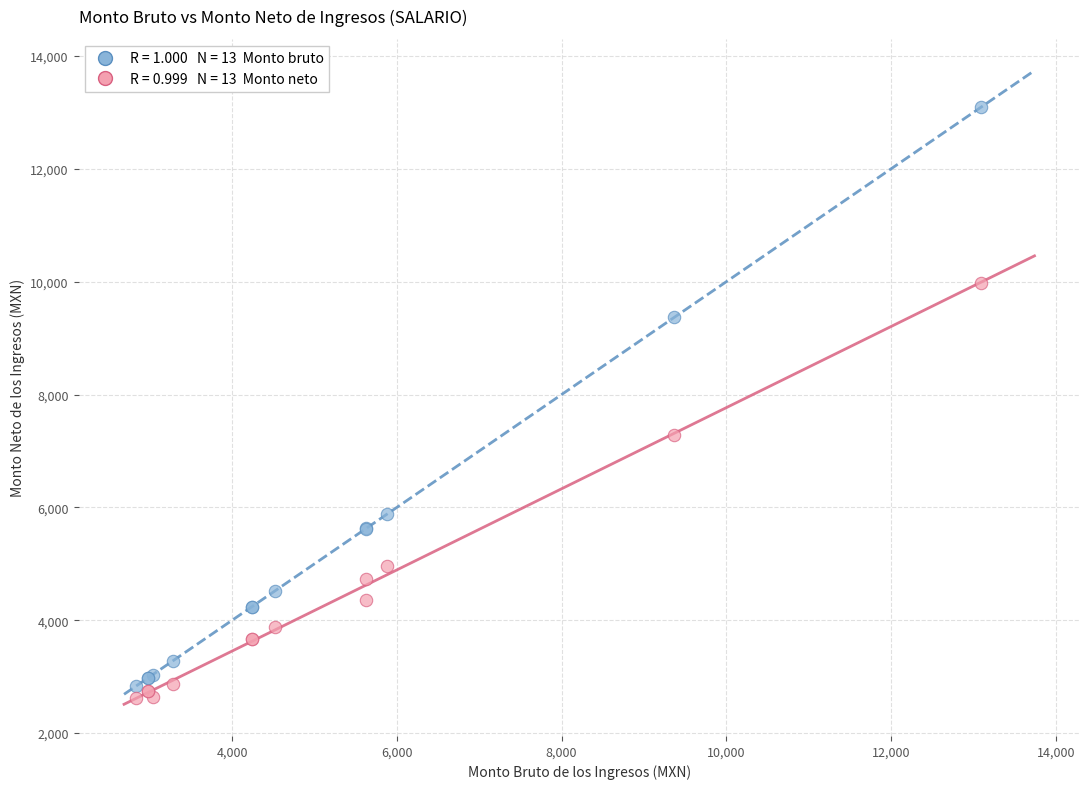

Across all series, what Y value is closest to 7858?

7280.9